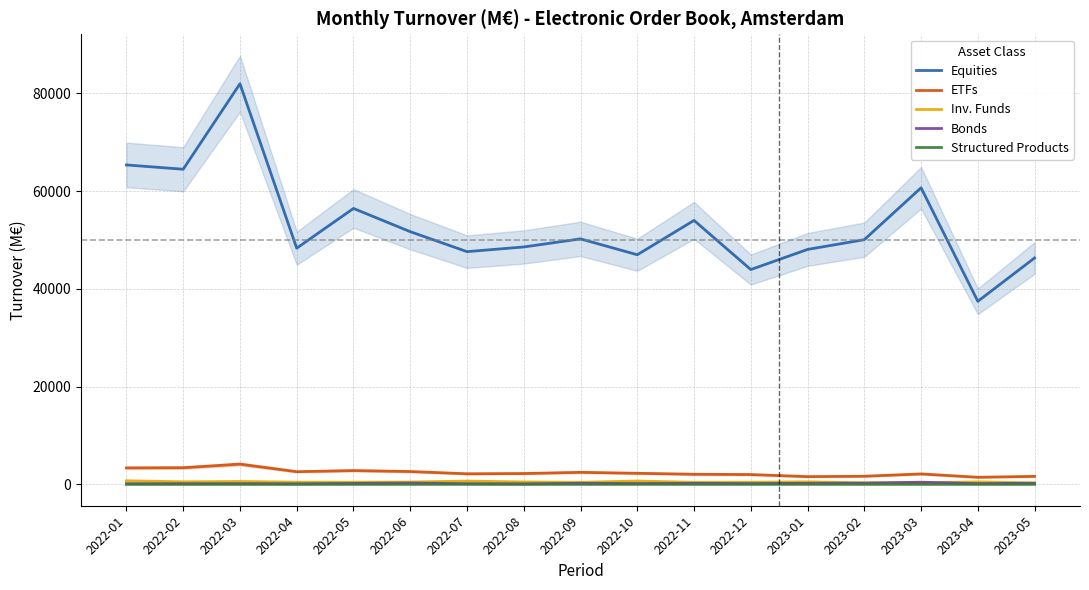

At how many categories does at least one series exceed 1160?

17